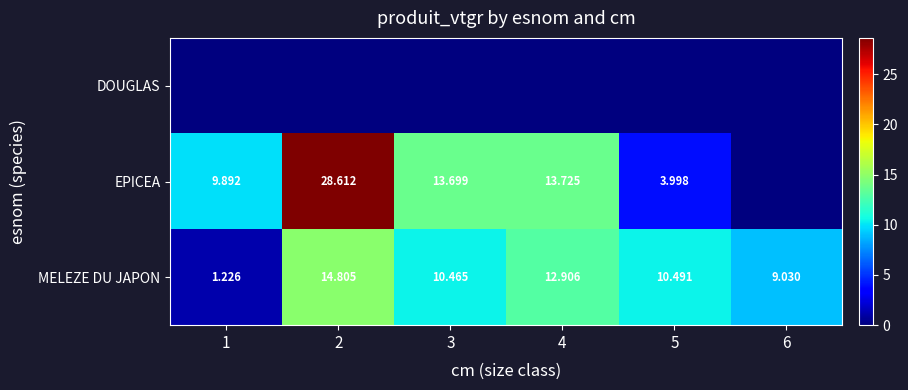

What is the greatest value displayed?

28.6